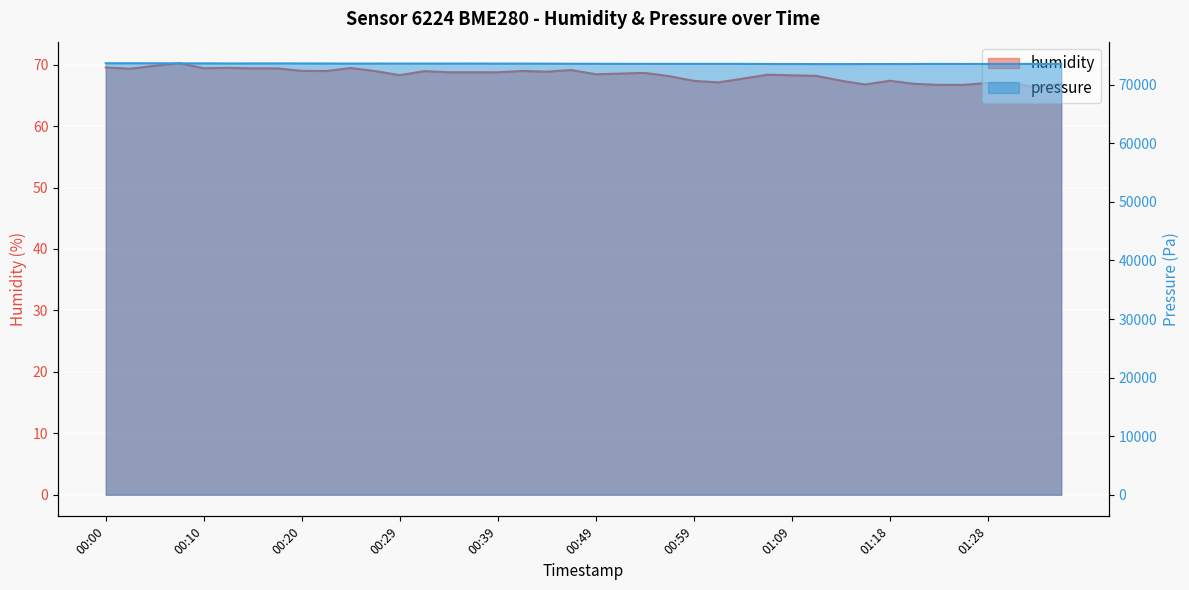

Does the chart have visible grid lines?

Yes